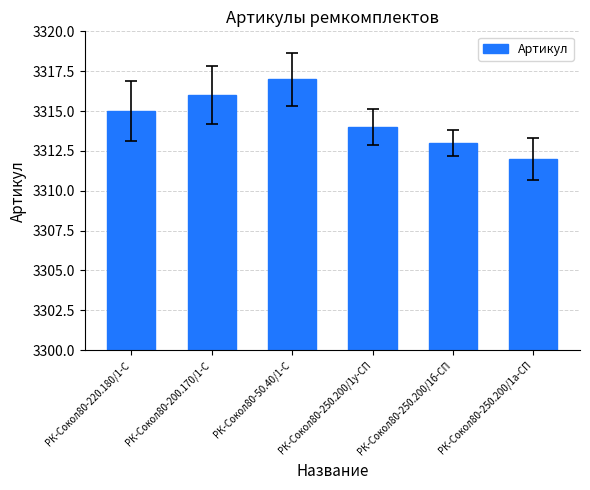

The value at РК-Сокол80-200.170/1-С is 2157. True or false?

False